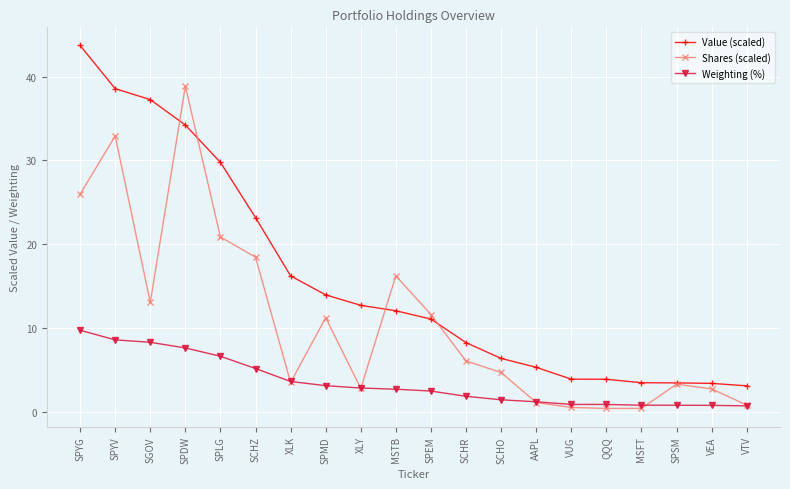

Which series changed the most between SCHO and MSFT?

Shares (scaled)